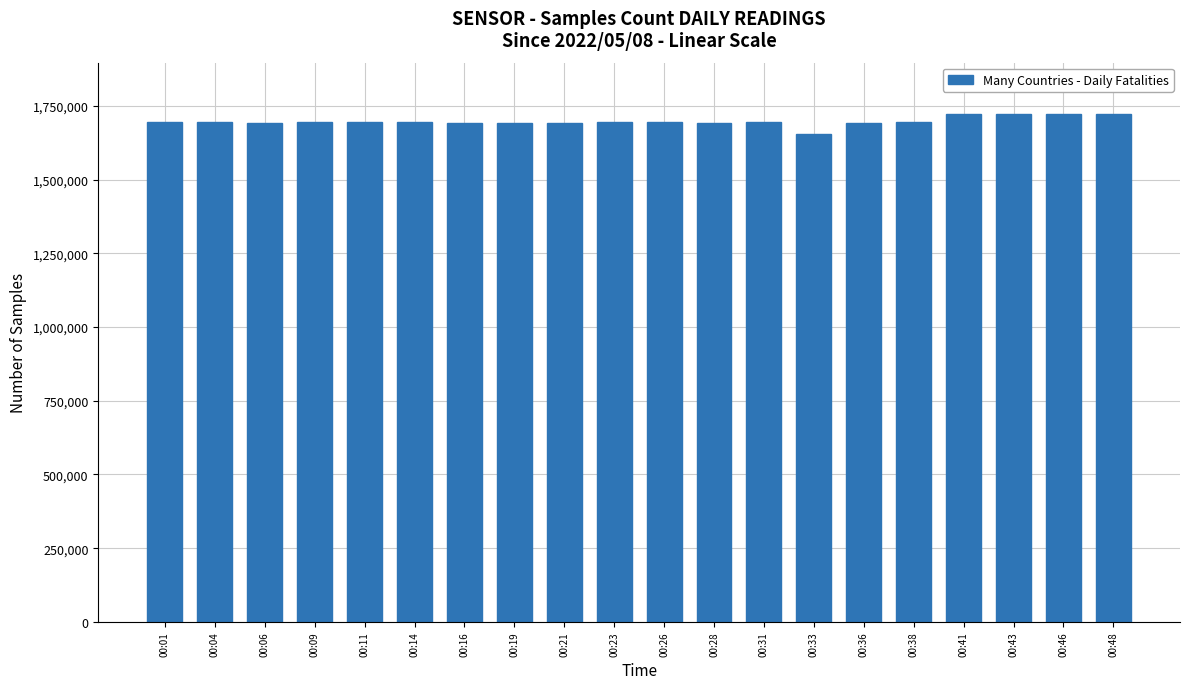

Are the bars horizontal?

No